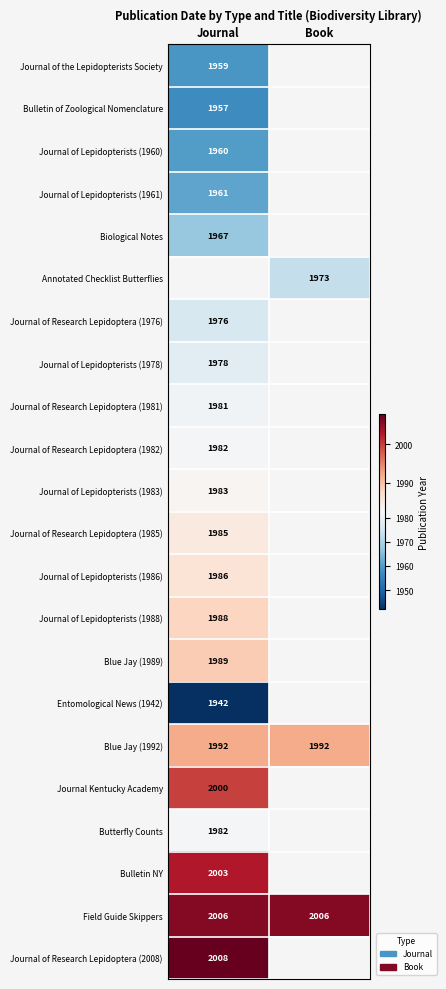

The value of Journal of Lepidopterists (1960) at Journal is 1112.2. True or false?

False